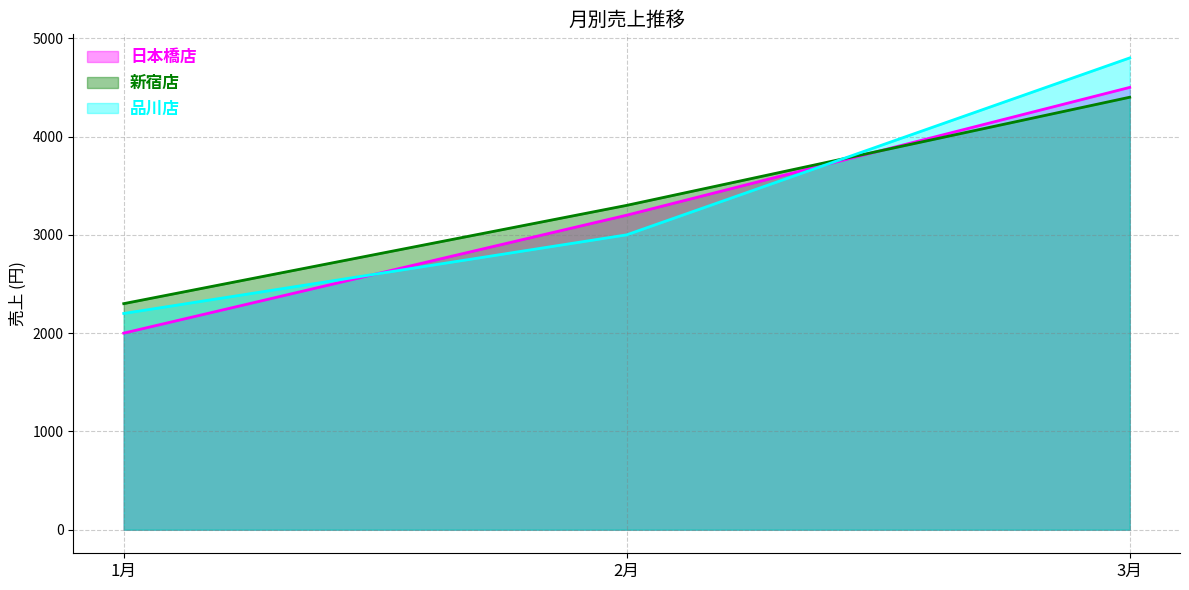

How many values in the 日本橋店 series are below 3200?

1